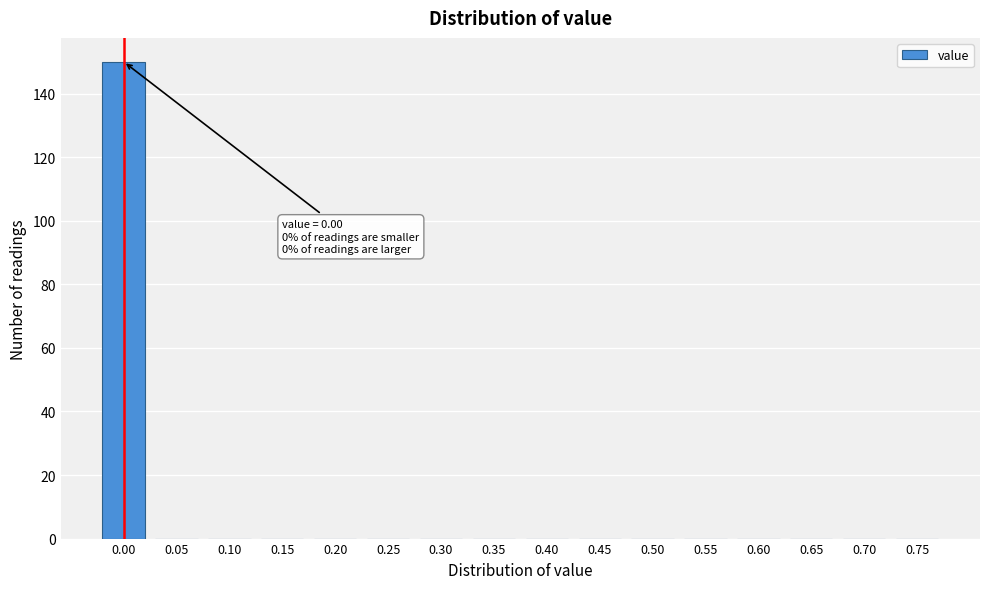

Reading left to right, extract all data points from this chart.

0.00=150	0.05=0	0.10=0	0.15=0	0.20=0	0.25=0	0.30=0	0.35=0	0.40=0	0.45=0	0.50=0	0.55=0	0.60=0	0.65=0	0.70=0	0.75=0